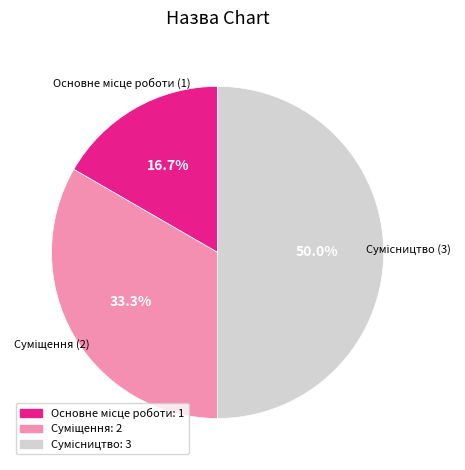

To the nearest percent, what is the difference between the Основне місце роботи and Суміщення slice percentages?

17%